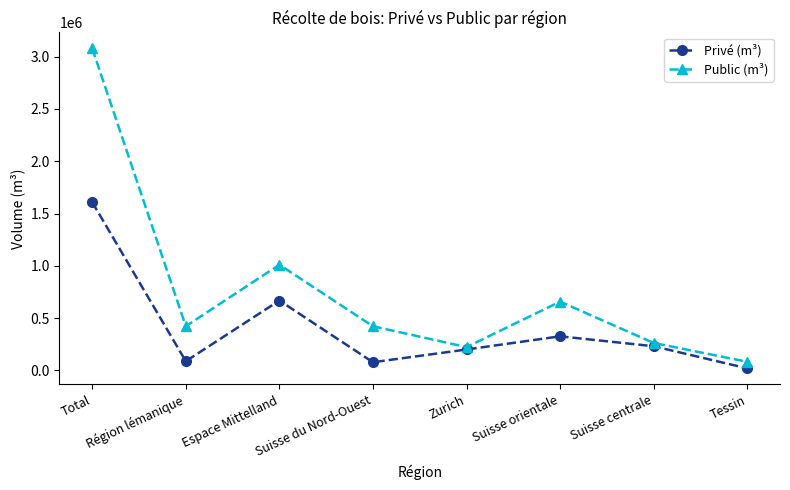

What is the value of the Privé (m³) point at the 5th from the left?

199586